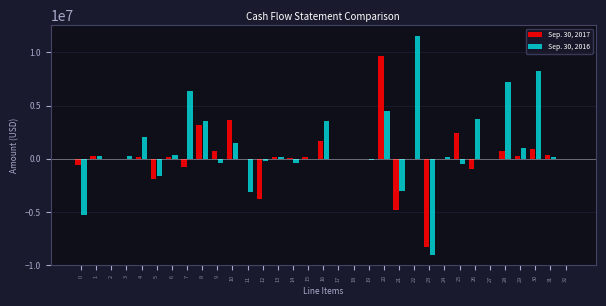

What is the maximum value shown in the chart?

11549538